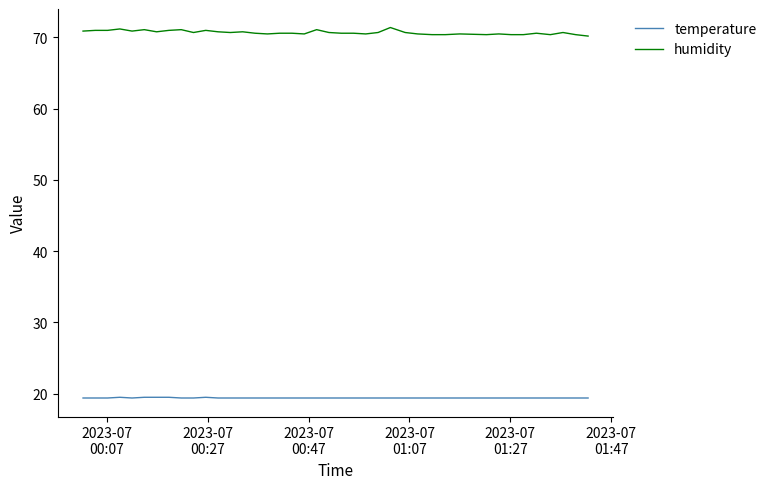

True or false: temperature and humidity intersect in this chart.

False